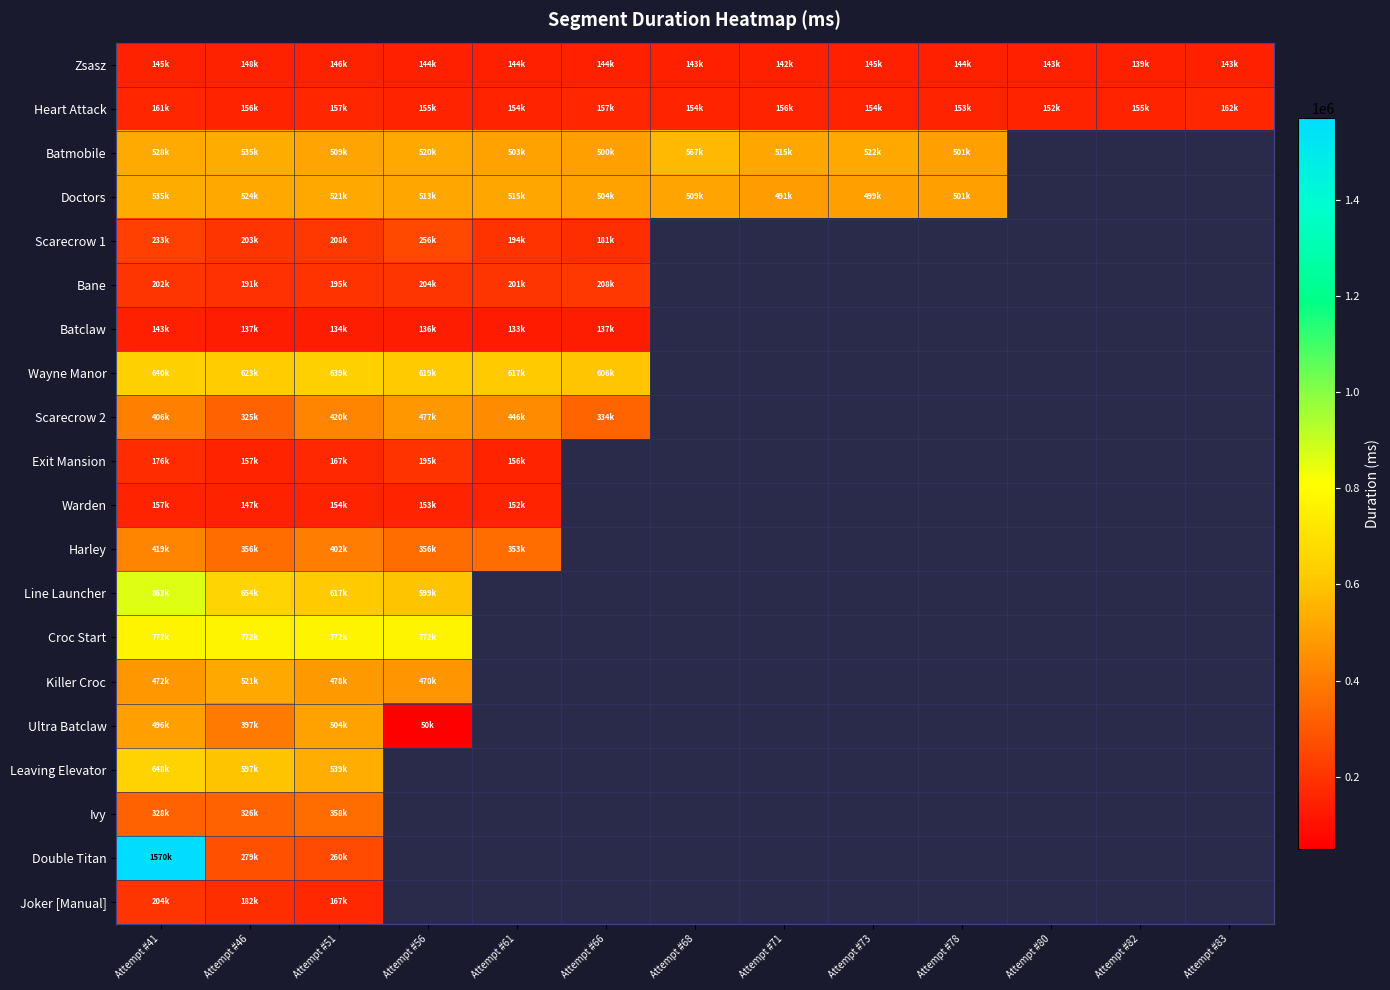

What is the spread (max minus min) of values at Attempt #82?

15964.0